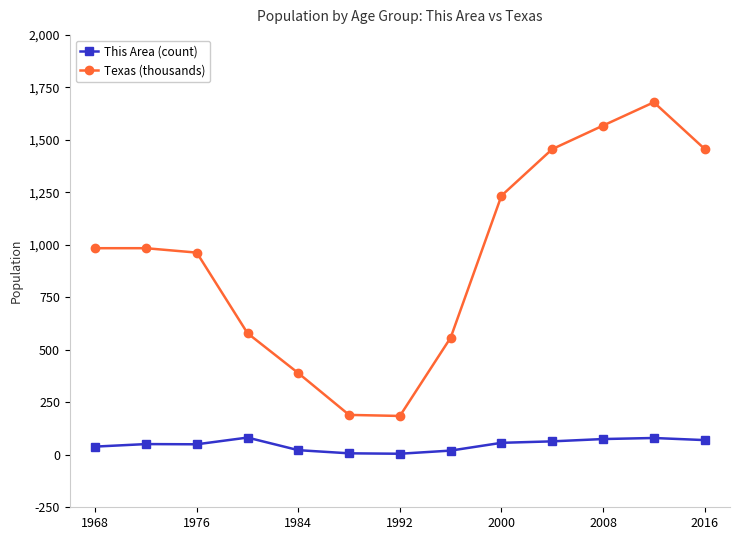

List the series in order of their peak value, highest first.

Texas (thousands), This Area (count)